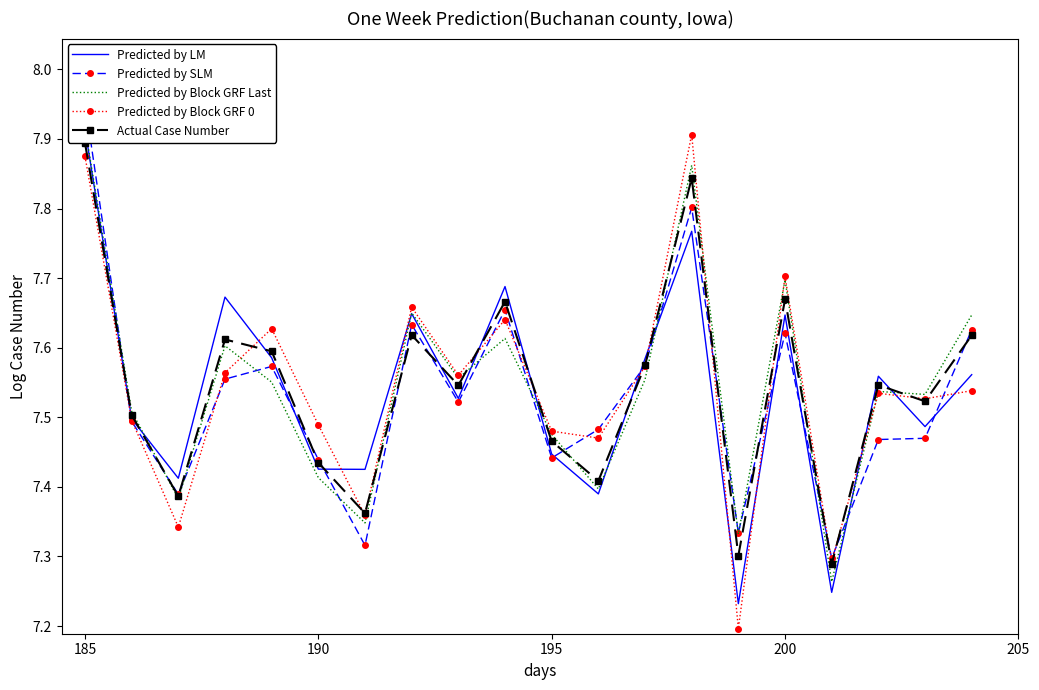

How many Predicted by Block GRF 0 values are between 7 and 8?

20